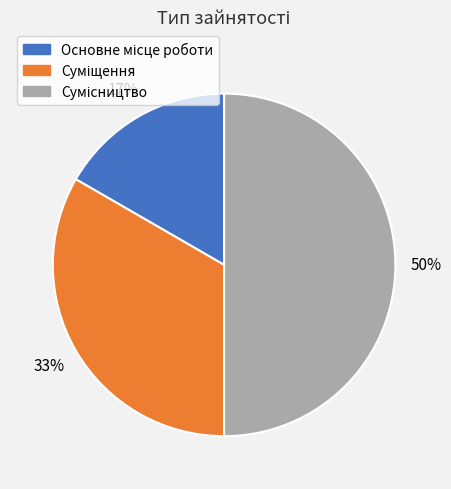

To the nearest percent, what is the difference between the largest and smallest slice percentages?

33%